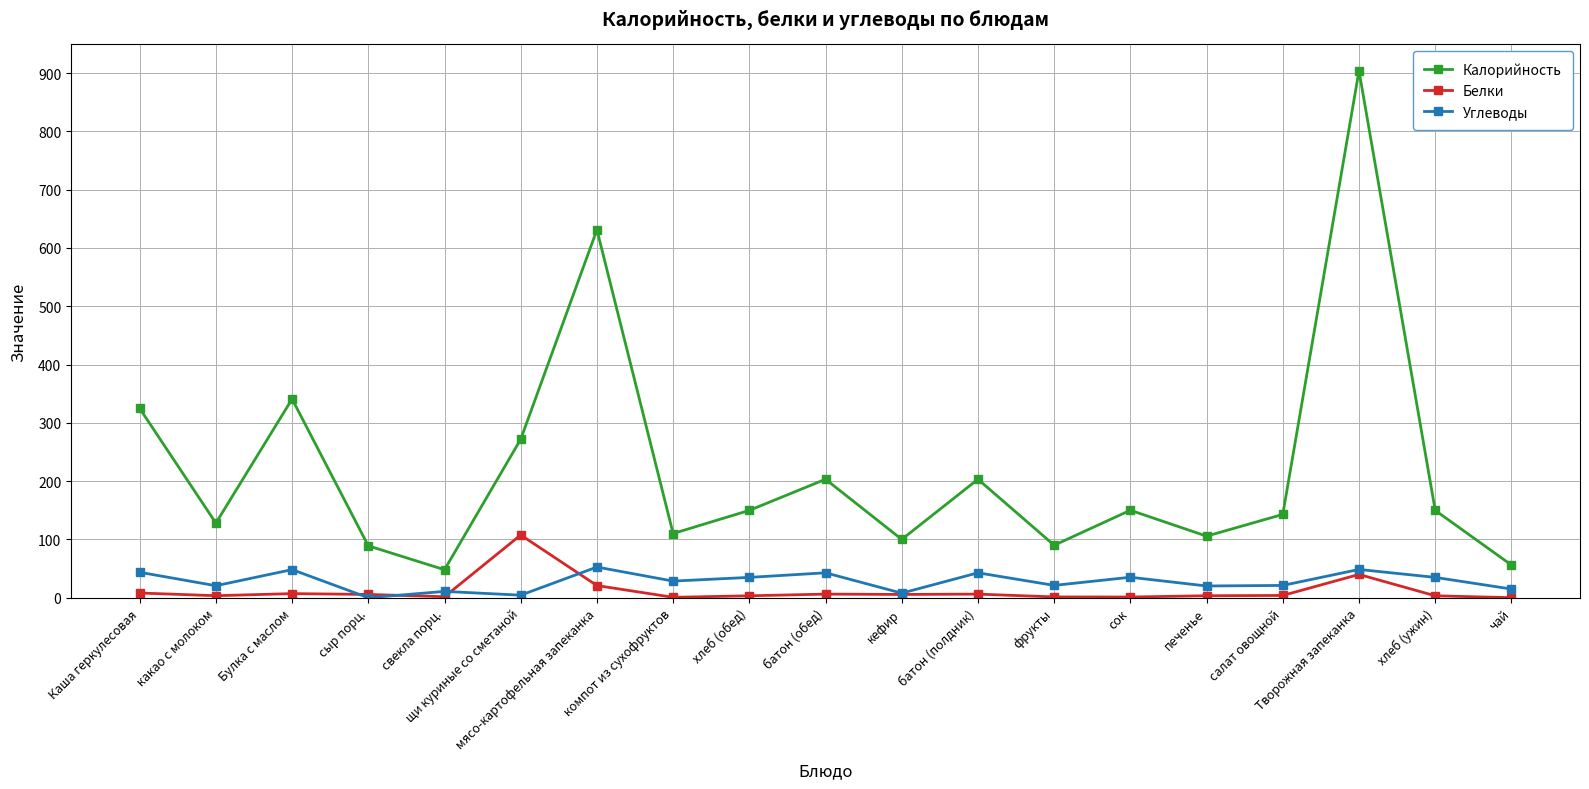

True or false: Углеводы has more than 0 interior local peaks.

True